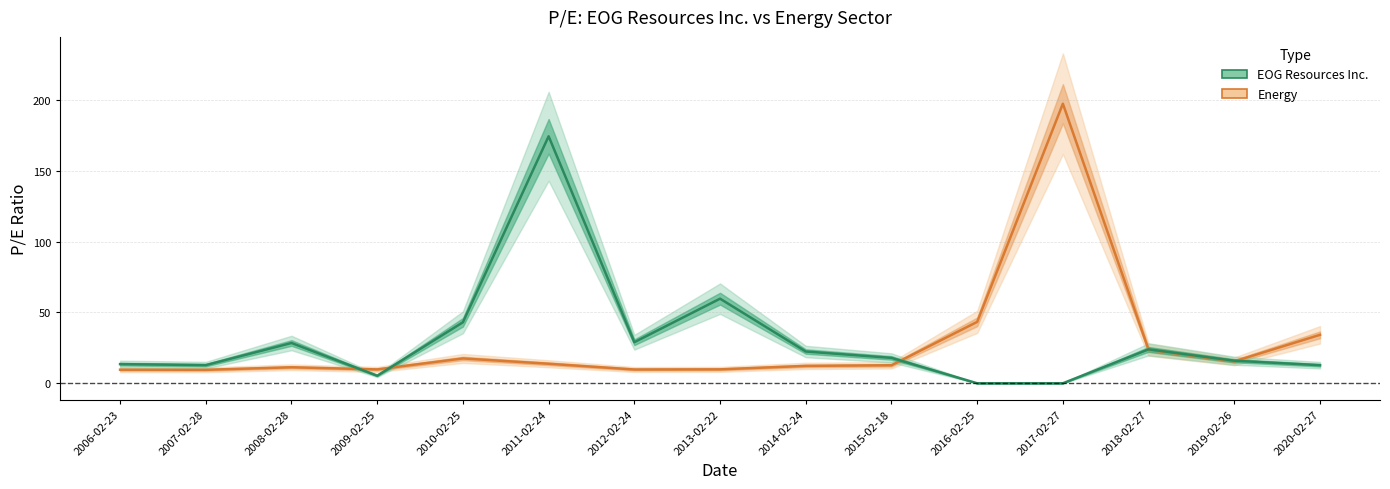

Is it true that Energy equals 43.4 at 2016-02-25?

True